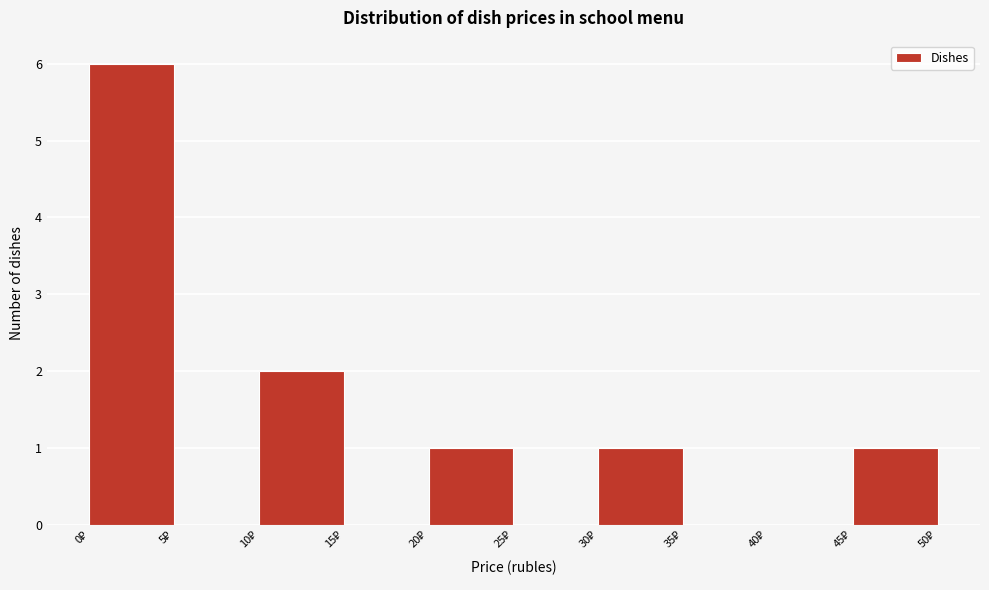

Reading left to right, transcribe this chart: for each bar, give the range it covers on the x-axis and its height. The values are not printed on the chart, so give them approximately, as read against the axis.

0 to 5: 6
5 to 10: 0
10 to 15: 2
15 to 20: 0
20 to 25: 1
25 to 30: 0
30 to 35: 1
35 to 40: 0
40 to 45: 0
45 to 50: 1